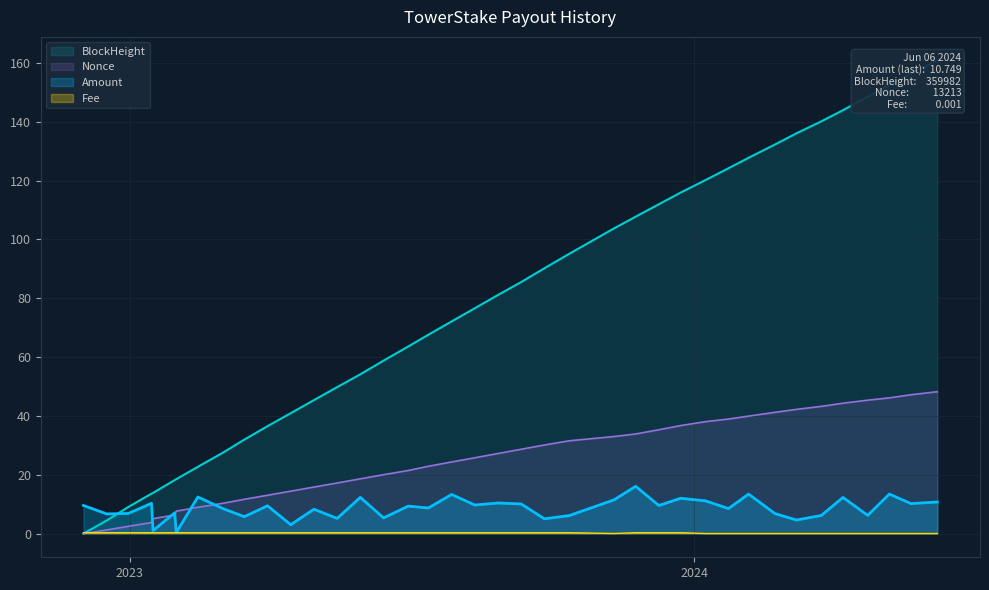

What position from the right is 2024-04-06?

5